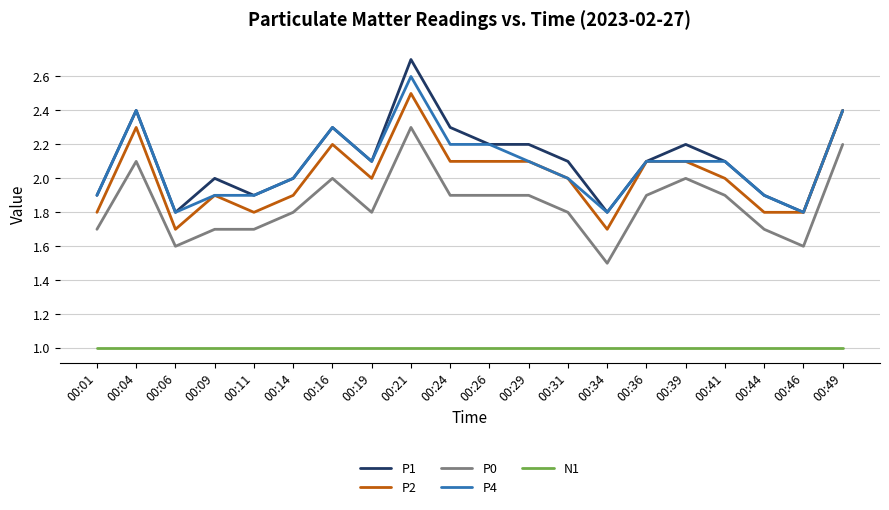

Count the number of categories in the chart.

20